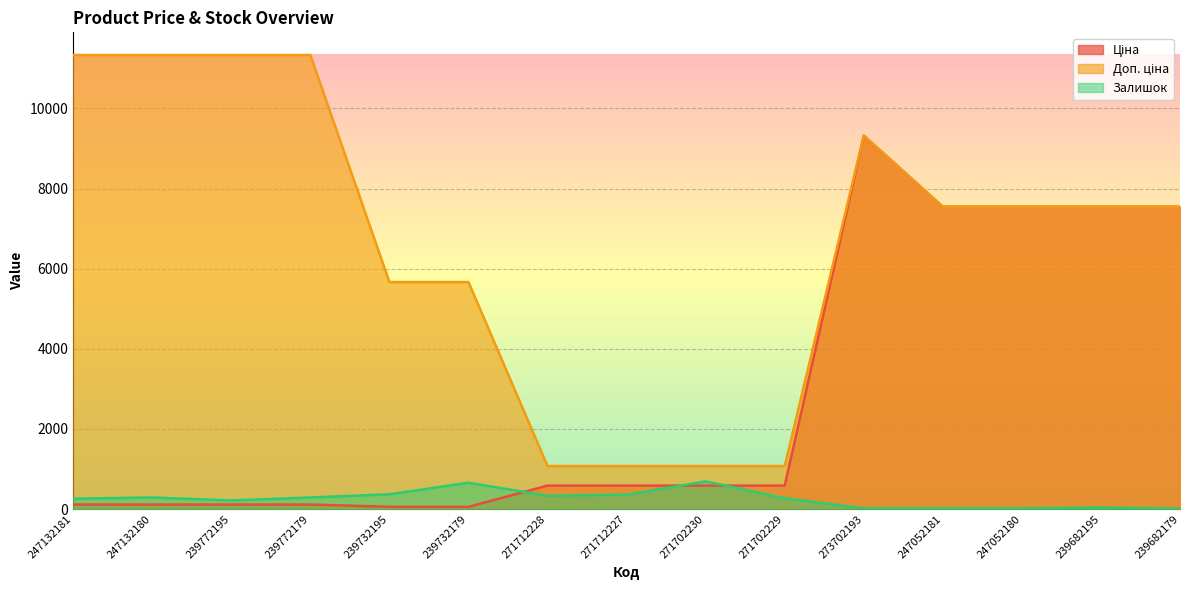

The value of Залишок at 239772179 is 290.0. True or false?

True